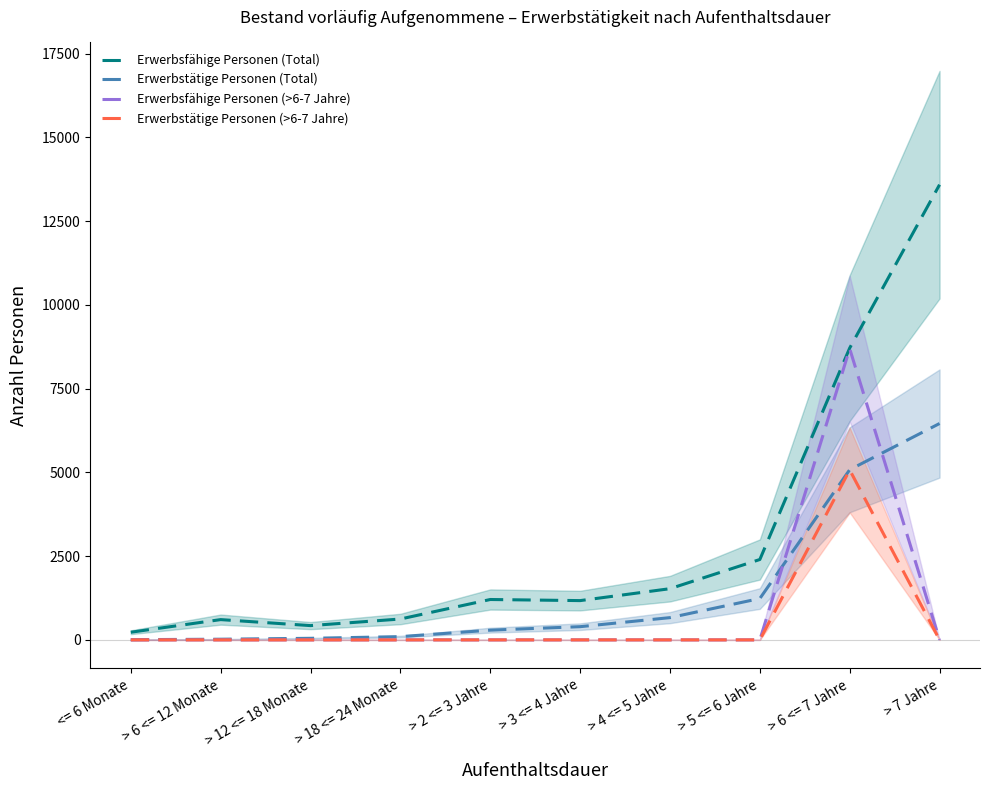

Rank the categories by Erwerbsfähige Personen (>6-7 Jahre) value from lowest to highest.

<= 6 Monate, > 6 <= 12 Monate, > 12 <= 18 Monate, > 18 <= 24 Monate, > 2 <= 3 Jahre, > 3 <= 4 Jahre, > 4 <= 5 Jahre, > 5 <= 6 Jahre, > 7 Jahre, > 6 <= 7 Jahre